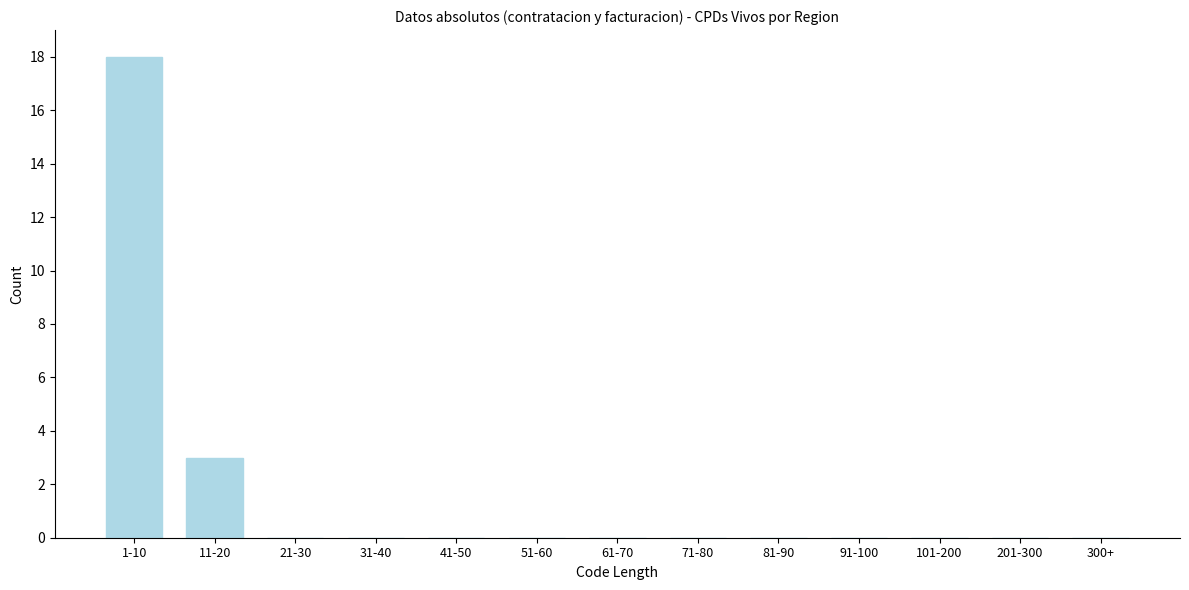

Reading left to right, what are all the values shown in this chart?

1-10=18	11-20=3	21-30=0	31-40=0	41-50=0	51-60=0	61-70=0	71-80=0	81-90=0	91-100=0	101-200=0	201-300=0	300+=0